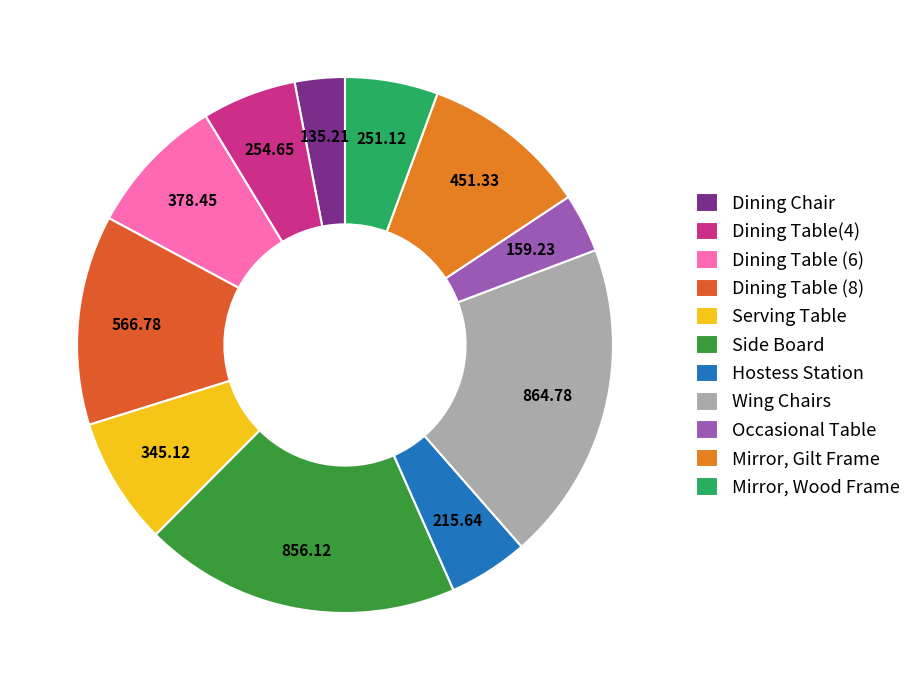

Which has a higher value, Mirror, Wood Frame or Mirror, Gilt Frame?

Mirror, Gilt Frame